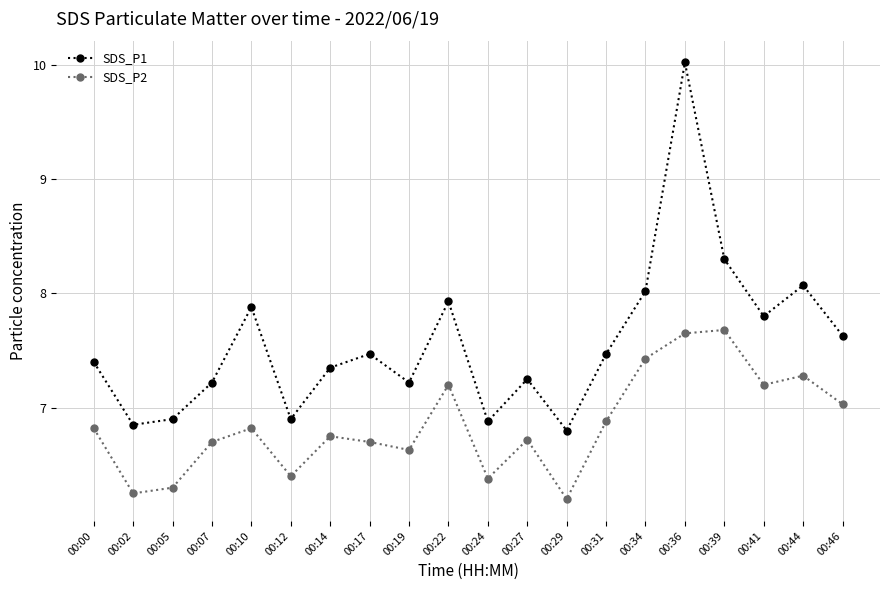

What is the sum of the SDS_P2 values at 00:36 and 00:07?

14.4